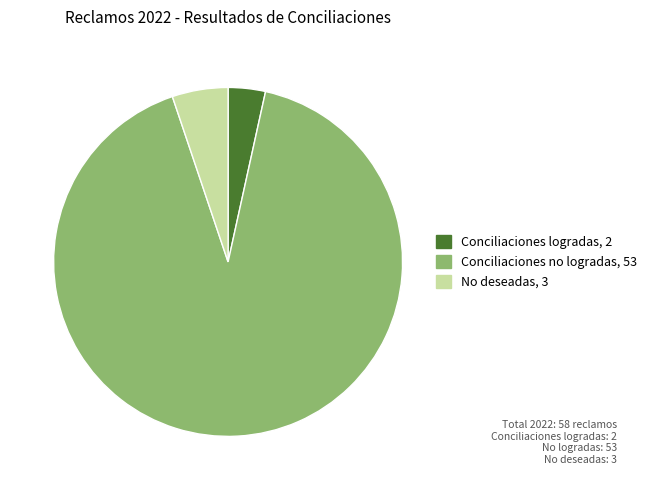

Does Conciliaciones logradas account for over 50% of the chart?

No